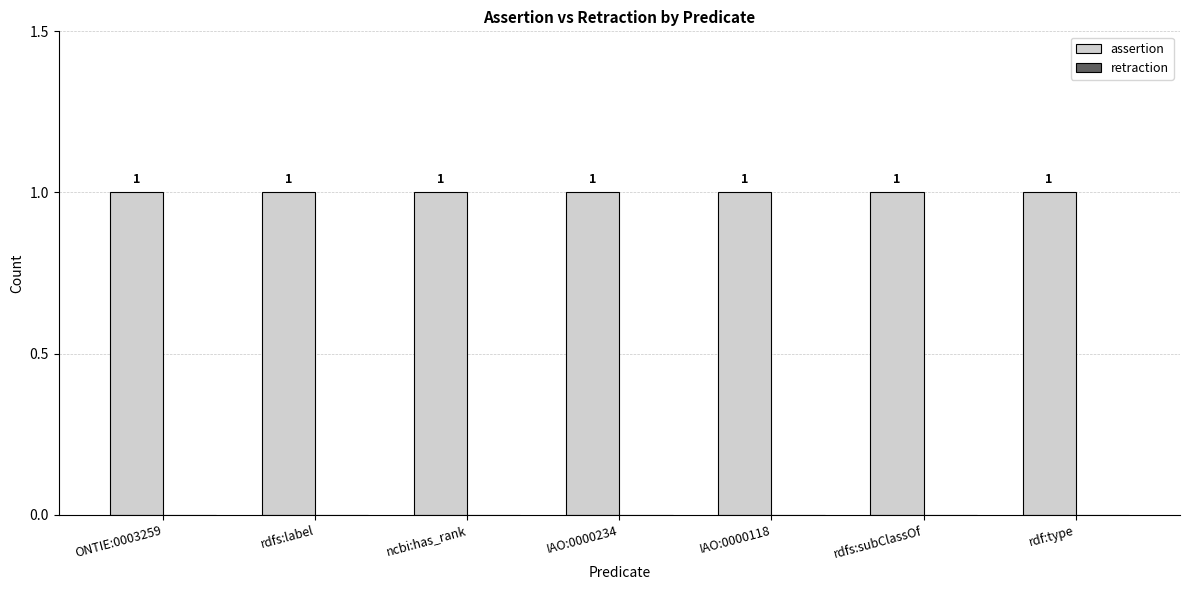

What is the label of the 7th bar from the left?

rdf:type